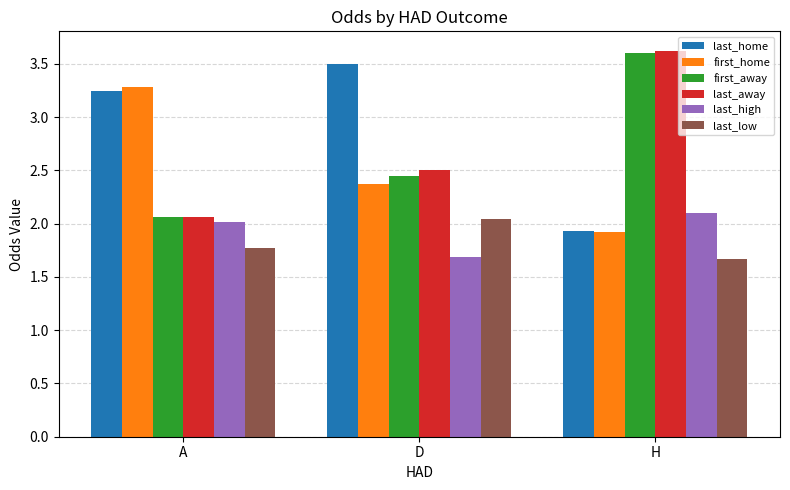

Where is last_low nearest to the value 1?

H